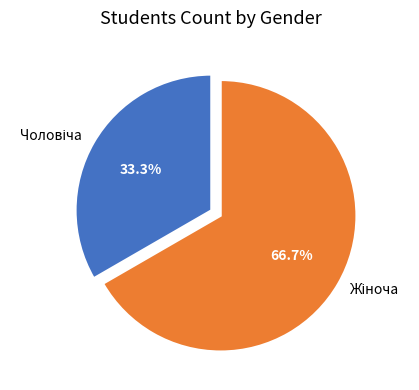

How many segments does this pie chart have?

2